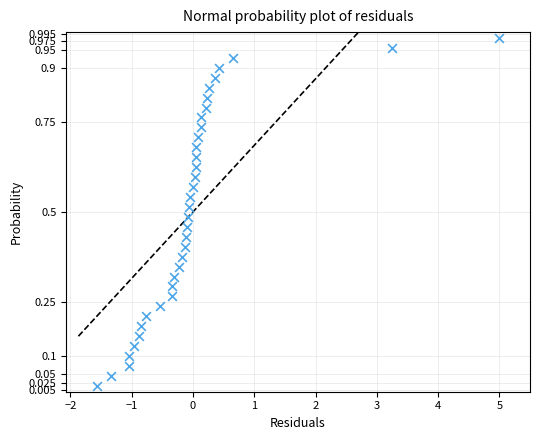

What is the range of X values (max minus min)?

6.6